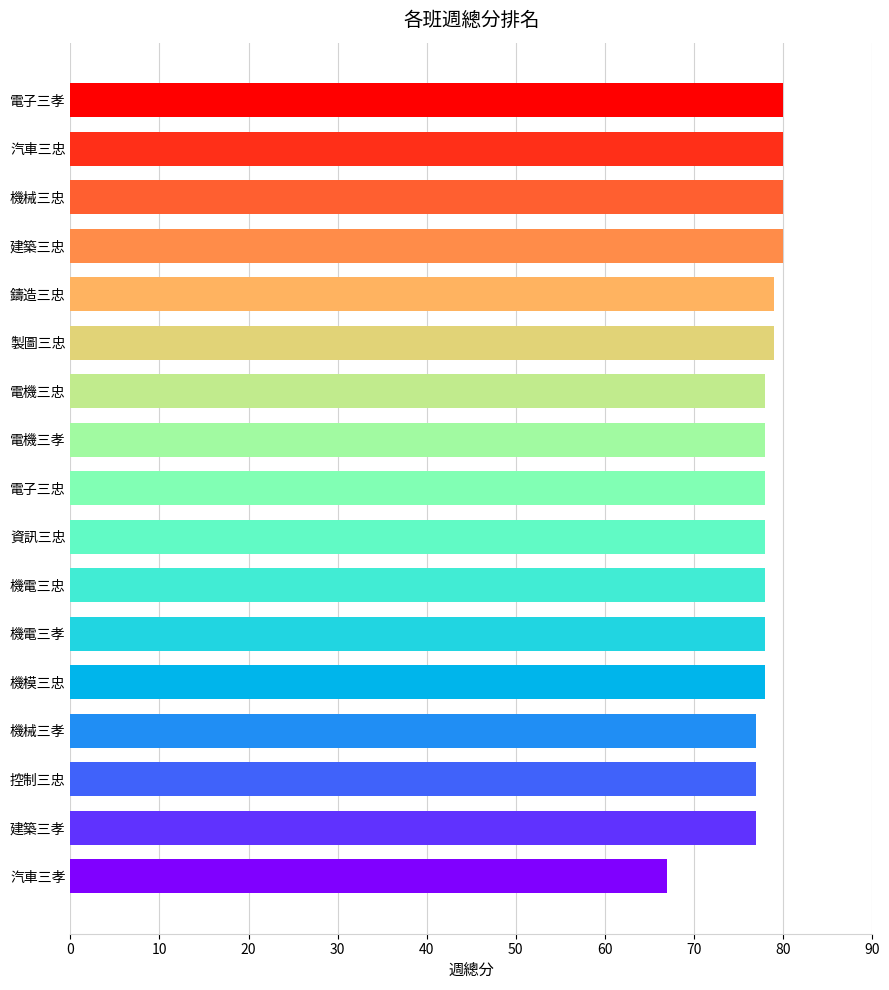

What is the difference between the second highest and second lowest values?

3